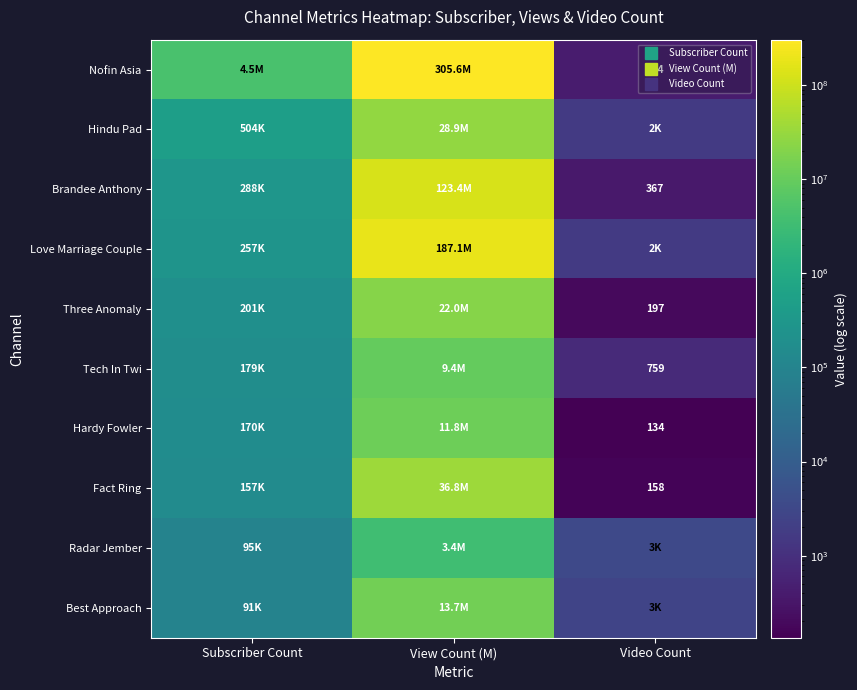

Which category has the lowest value in the Nofin Asia series?

Video Count